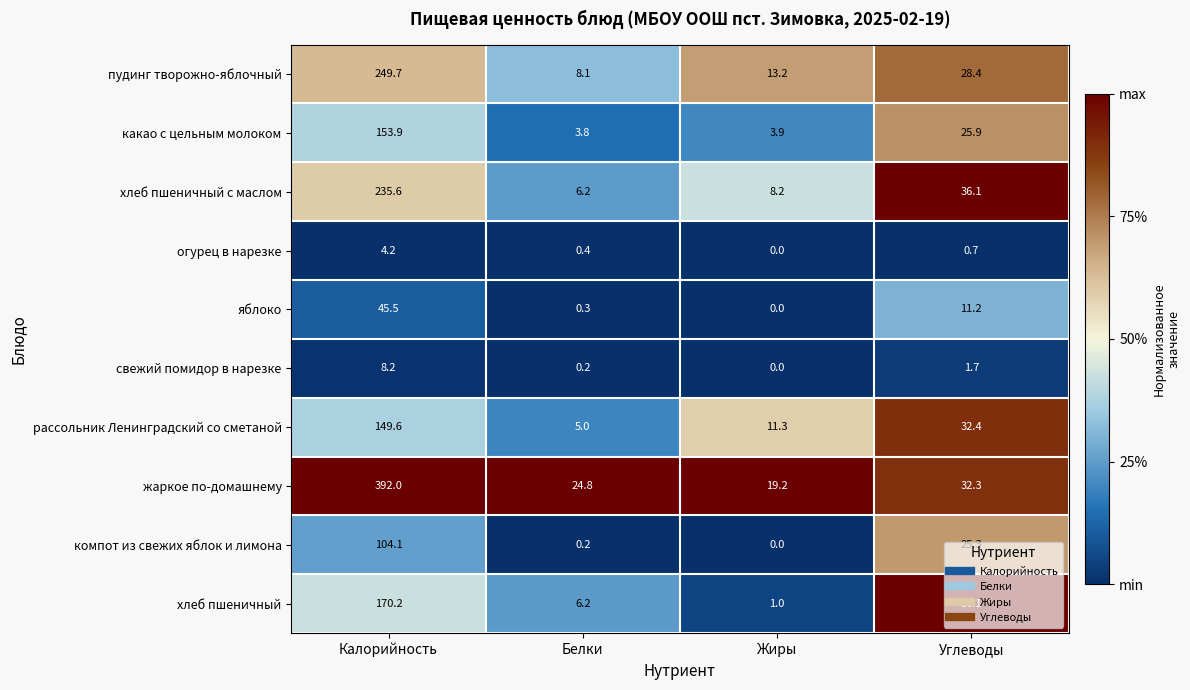

What is the maximum value shown in the chart?

392.0